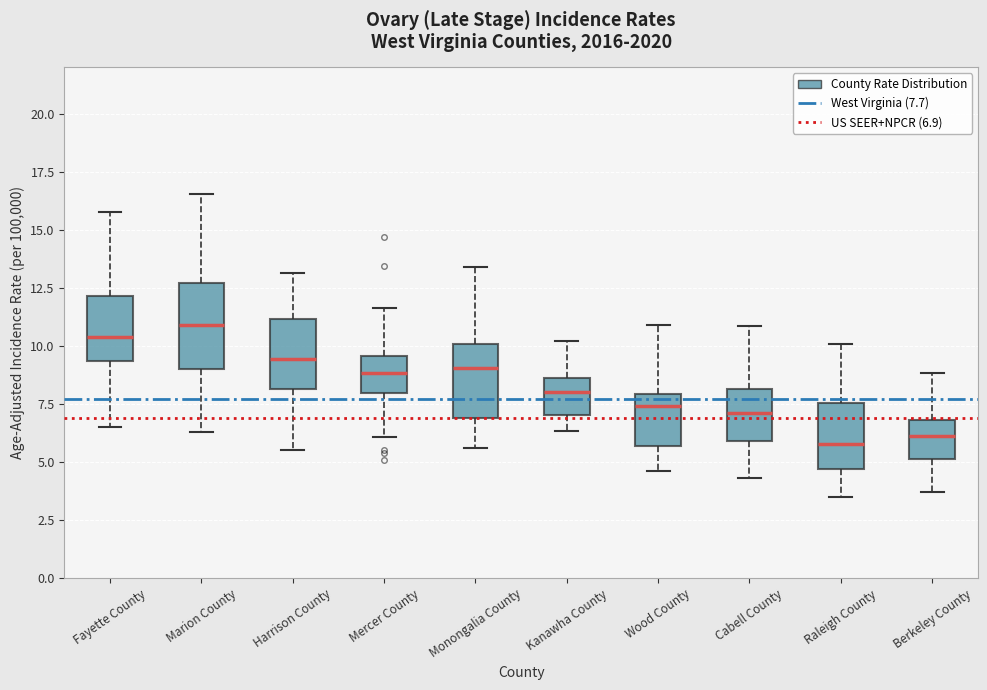

Reading left to right, read every box against the y-axis: the position of its median line, the range the box covers, and the ends of its whiskers. The values are not printed on the chart, so give them approximately, as read against the axis.

Fayette County: median 10.5, box 9.5 to 12.0, whiskers 6.5 to 16.0
Marion County: median 11.0, box 9.0 to 12.5, whiskers 6.5 to 16.5
Harrison County: median 9.5, box 8.0 to 11.0, whiskers 5.5 to 13.0
Mercer County: median 9.0, box 8.0 to 9.5, whiskers 6.0 to 11.5
Monongalia County: median 9.0, box 7.0 to 10.0, whiskers 5.5 to 13.5
Kanawha County: median 8.0, box 7.0 to 8.5, whiskers 6.5 to 10.0
Wood County: median 7.5, box 5.5 to 8.0, whiskers 4.5 to 11.0
Cabell County: median 7.0, box 6.0 to 8.0, whiskers 4.5 to 11.0
Raleigh County: median 6.0, box 4.5 to 7.5, whiskers 3.5 to 10.0
Berkeley County: median 6.0, box 5.0 to 7.0, whiskers 3.5 to 9.0